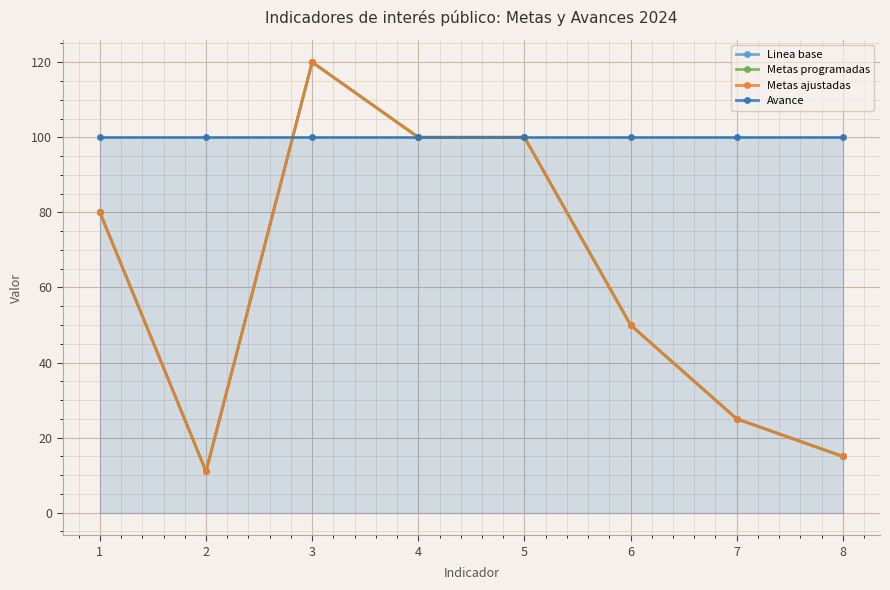

At which category does Metas programadas reach its first local peak?

3